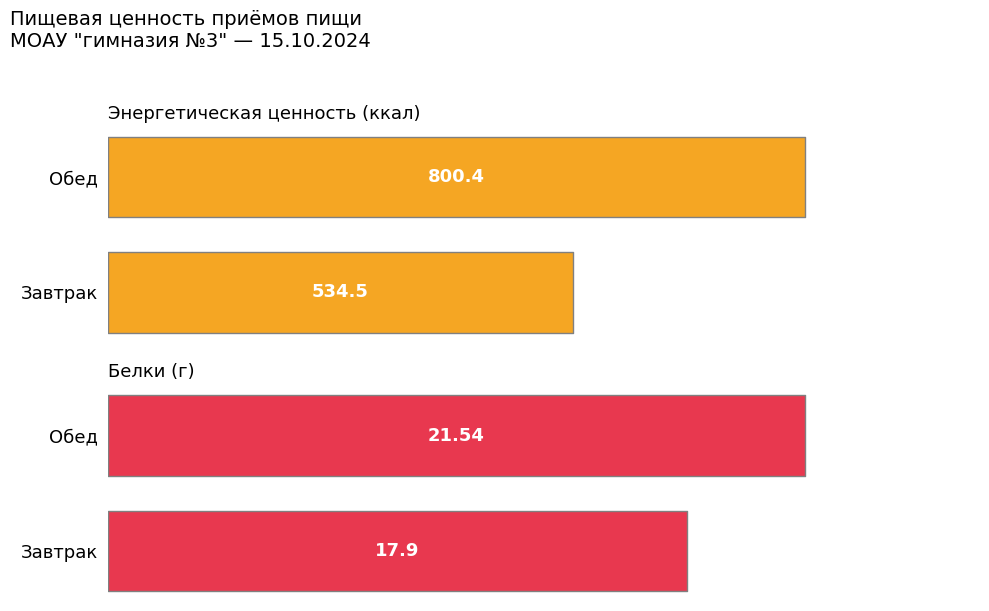

List the labels in order of Белки value, largest first.

Обед, Завтрак